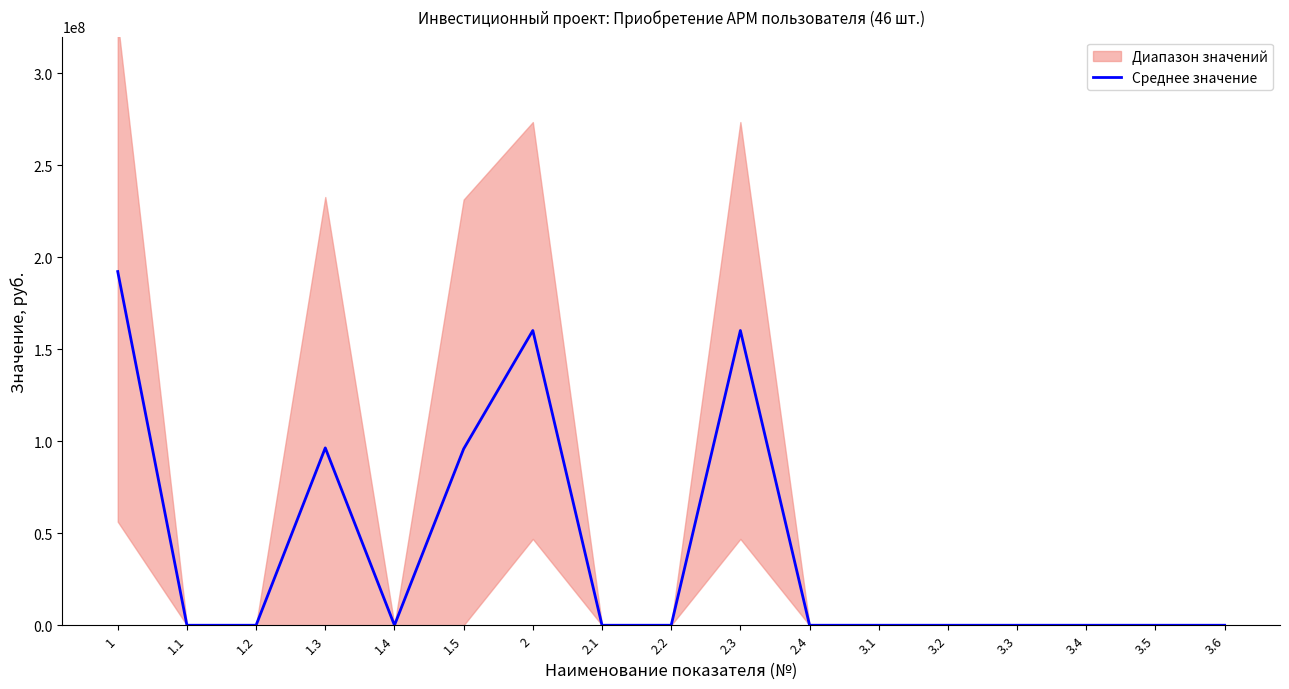

What is the label of the 15th point from the left?

3.4